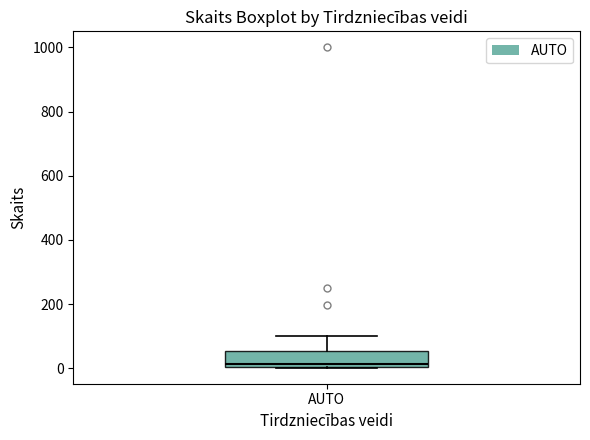

Transcribe this box plot: give where the median line is, the range the box spans, and where the two whiskers end, as read against the y-axis. The values are not printed on the chart, so give them approximately, as read against the axis.

median 20, box 0 to 60, whiskers 0 to 100